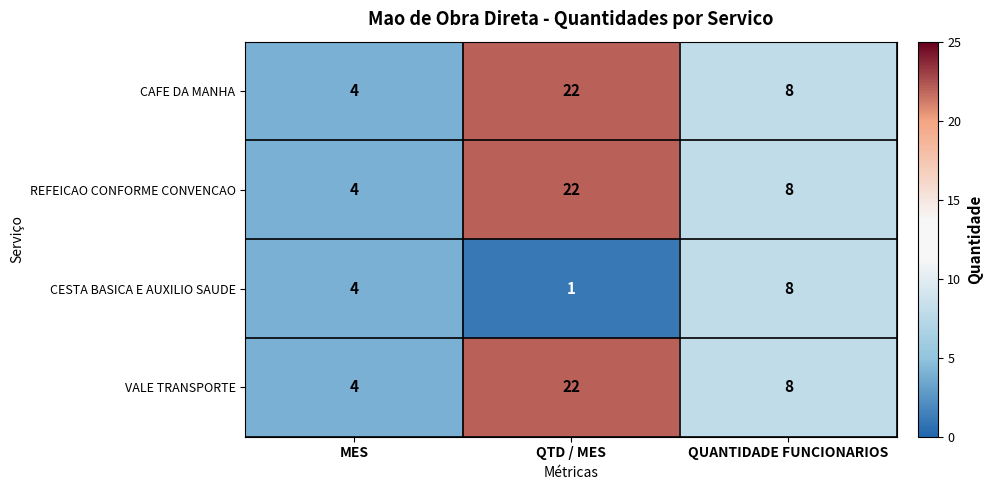

Reading left to right, transcribe all the data shown in this chart.

CAFE DA MANHA: 4	22	8
REFEICAO CONFORME CONVENCAO: 4	22	8
CESTA BASICA E AUXILIO SAUDE: 4	1	8
VALE TRANSPORTE: 4	22	8